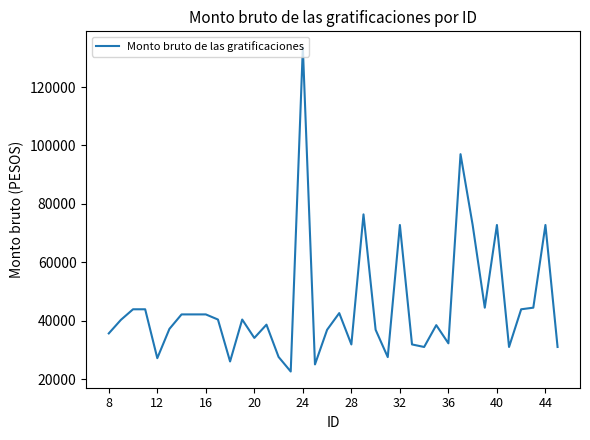

What is the greatest value displayed?

133549.5